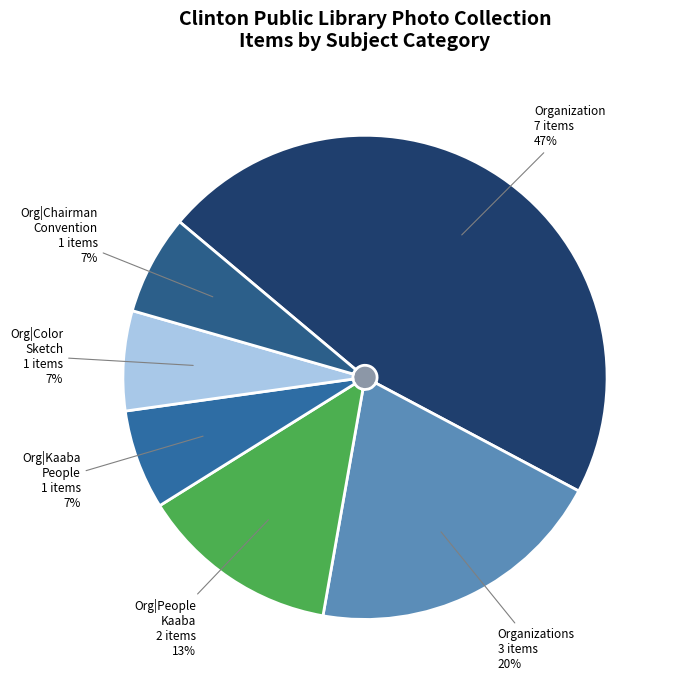

How many slices are in this pie chart?

6